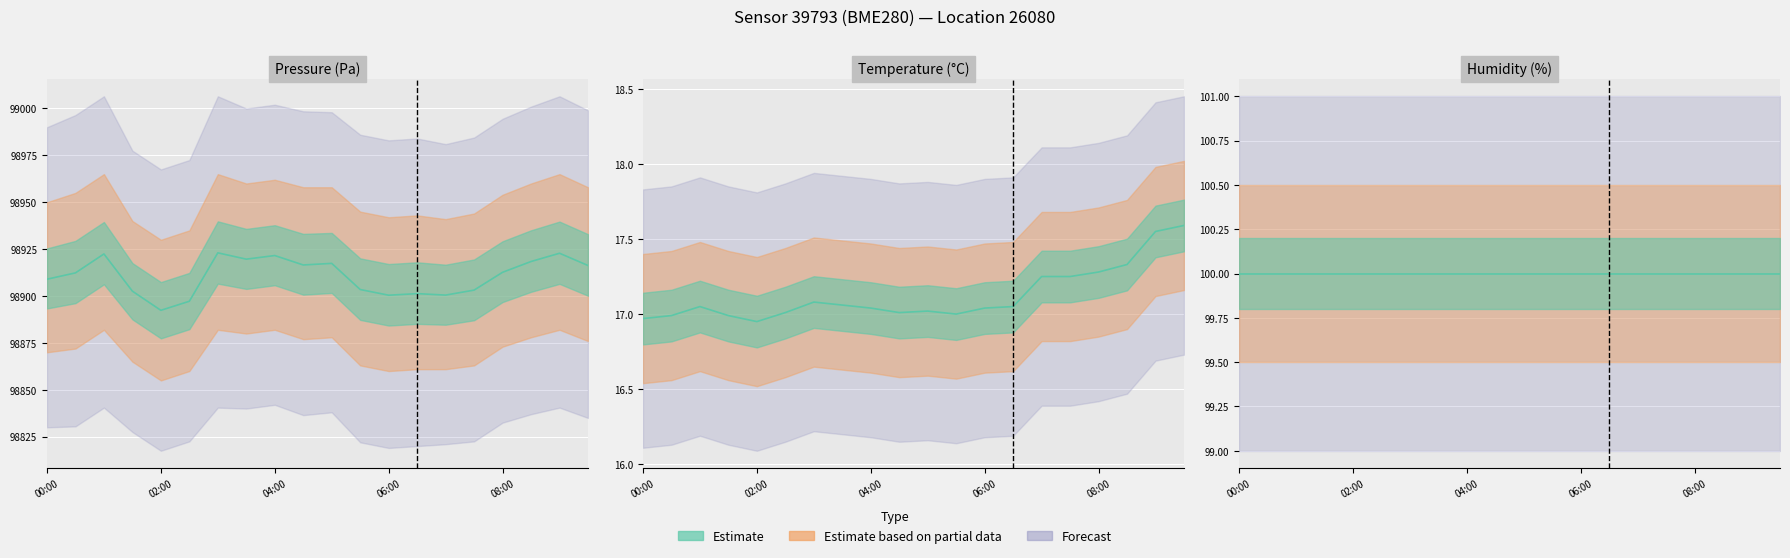

What is the label of the 19th point from the right?

00:30